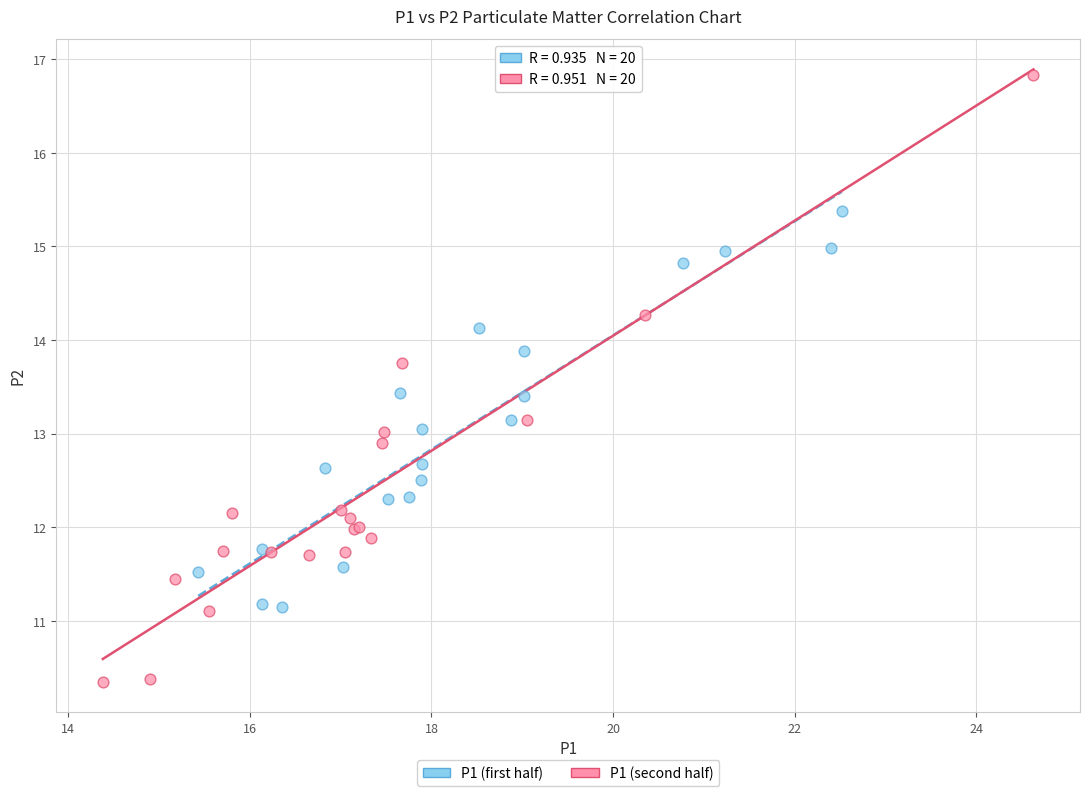

Which series reaches the maximum Y coordinate?

P1 (second half)